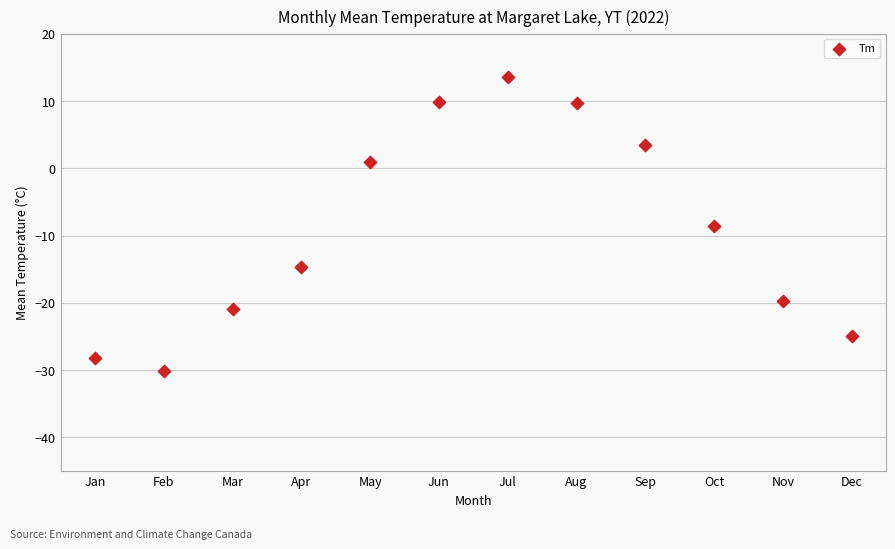

What is the range of X values (max minus min)?

11.0